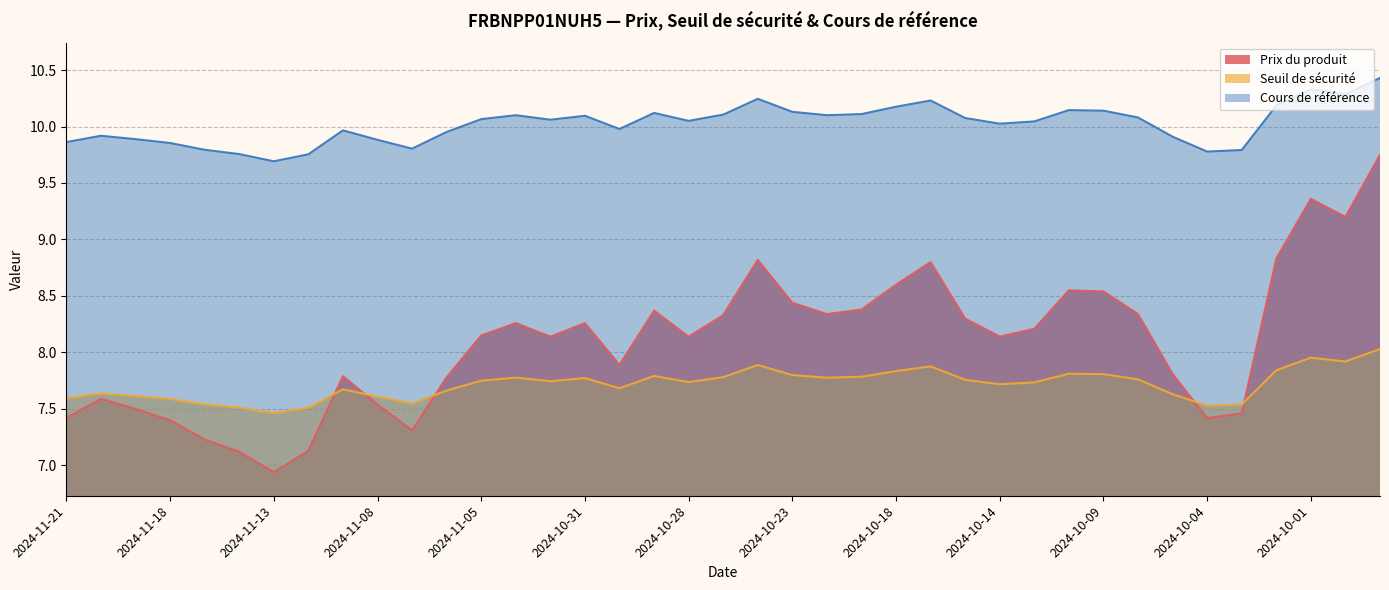

How many lines are shown in the chart?

3